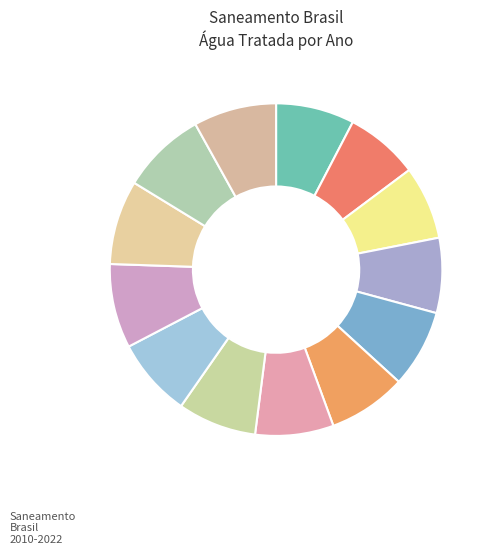

How many segments does this pie chart have?

13